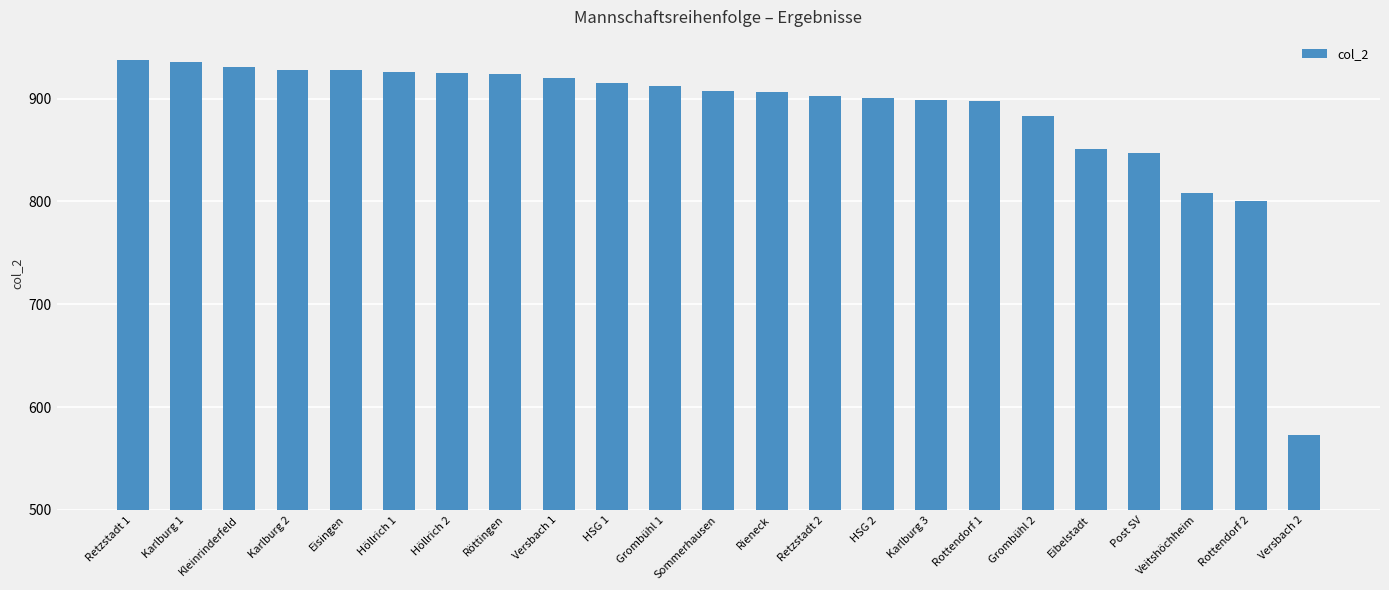

Does the chart contain any negative values?

No